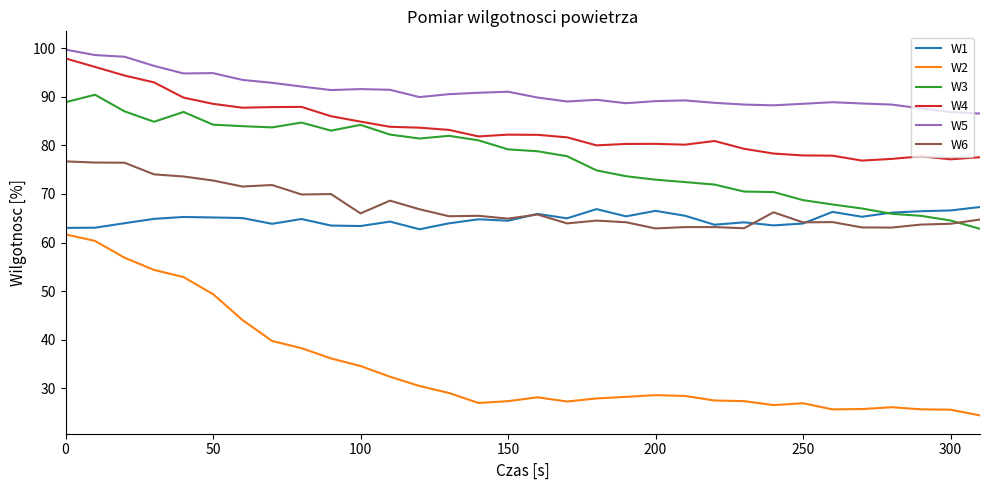

How many intersections are there between W3 and W6?

1